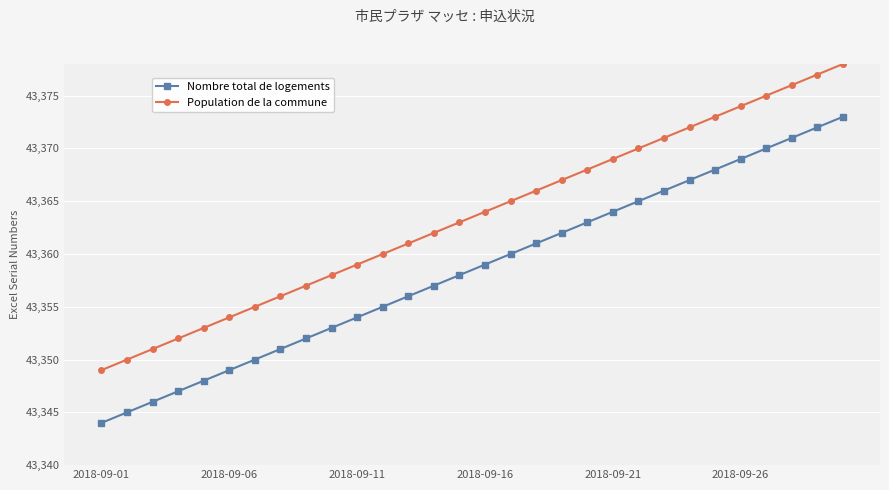

How many values in the Population de la commune series are below 43364?

15